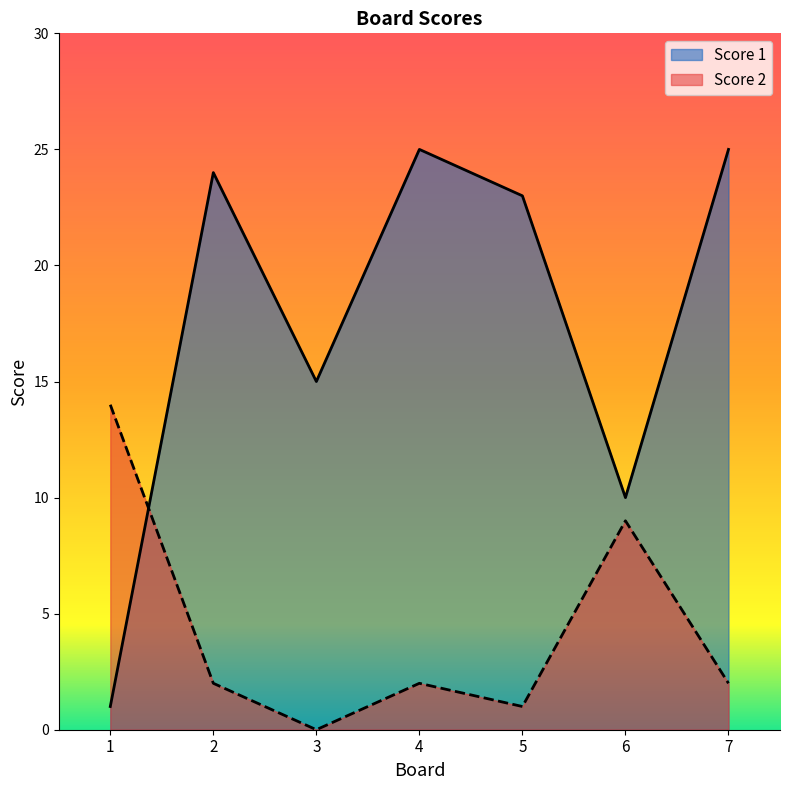

List the series in order of their overall mean, lowest first.

Score 2, Score 1